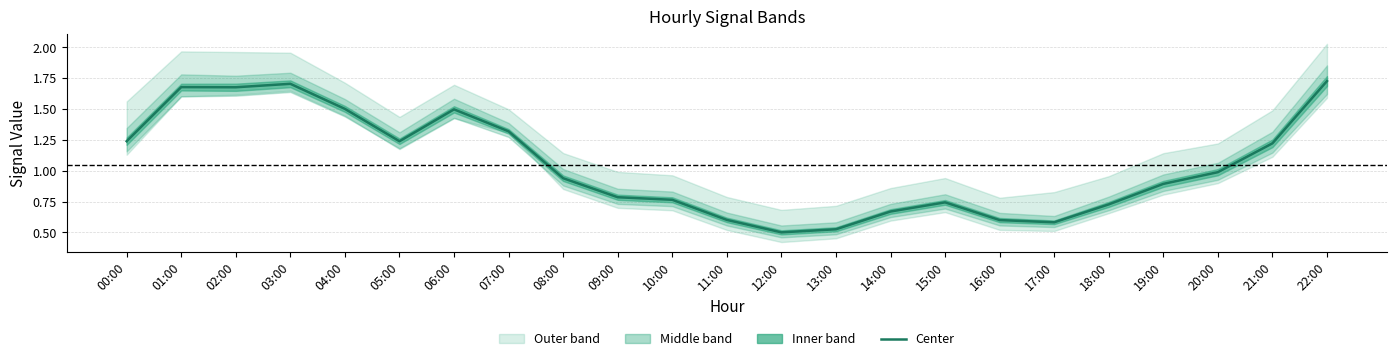

Which label corresponds to the smallest value in the chart?

12:00